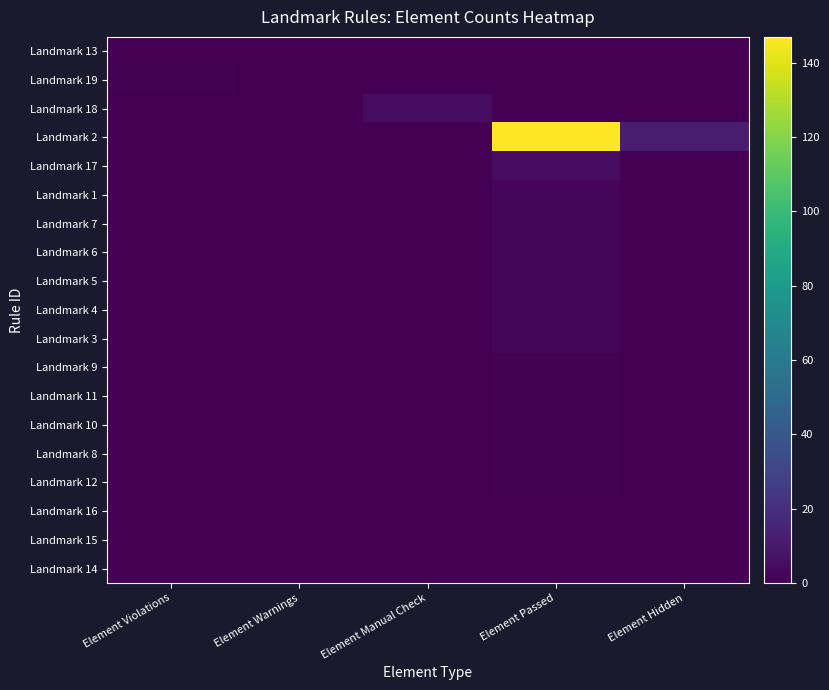

Reading left to right, list all the values displayed in this chart.

Landmark 13: Element Violations=0	Element Warnings=0	Element Manual Check=0	Element Passed=0	Element Hidden=0
Landmark 19: Element Violations=1	Element Warnings=0	Element Manual Check=0	Element Passed=0	Element Hidden=0
Landmark 18: Element Violations=0	Element Warnings=0	Element Manual Check=5	Element Passed=0	Element Hidden=0
Landmark 2: Element Violations=0	Element Warnings=0	Element Manual Check=0	Element Passed=147	Element Hidden=12
Landmark 17: Element Violations=0	Element Warnings=0	Element Manual Check=0	Element Passed=5	Element Hidden=0
Landmark 1: Element Violations=0	Element Warnings=0	Element Manual Check=0	Element Passed=2	Element Hidden=0
Landmark 7: Element Violations=0	Element Warnings=0	Element Manual Check=0	Element Passed=2	Element Hidden=0
Landmark 6: Element Violations=0	Element Warnings=0	Element Manual Check=0	Element Passed=2	Element Hidden=0
Landmark 5: Element Violations=0	Element Warnings=0	Element Manual Check=0	Element Passed=2	Element Hidden=0
Landmark 4: Element Violations=0	Element Warnings=0	Element Manual Check=0	Element Passed=2	Element Hidden=0
Landmark 3: Element Violations=0	Element Warnings=0	Element Manual Check=0	Element Passed=2	Element Hidden=0
Landmark 9: Element Violations=0	Element Warnings=0	Element Manual Check=0	Element Passed=1	Element Hidden=0
Landmark 11: Element Violations=0	Element Warnings=0	Element Manual Check=0	Element Passed=1	Element Hidden=0
Landmark 10: Element Violations=0	Element Warnings=0	Element Manual Check=0	Element Passed=1	Element Hidden=0
Landmark 8: Element Violations=0	Element Warnings=0	Element Manual Check=0	Element Passed=1	Element Hidden=0
Landmark 12: Element Violations=0	Element Warnings=0	Element Manual Check=0	Element Passed=1	Element Hidden=0
Landmark 16: Element Violations=0	Element Warnings=0	Element Manual Check=0	Element Passed=0	Element Hidden=0
Landmark 15: Element Violations=0	Element Warnings=0	Element Manual Check=0	Element Passed=0	Element Hidden=0
Landmark 14: Element Violations=0	Element Warnings=0	Element Manual Check=0	Element Passed=0	Element Hidden=0